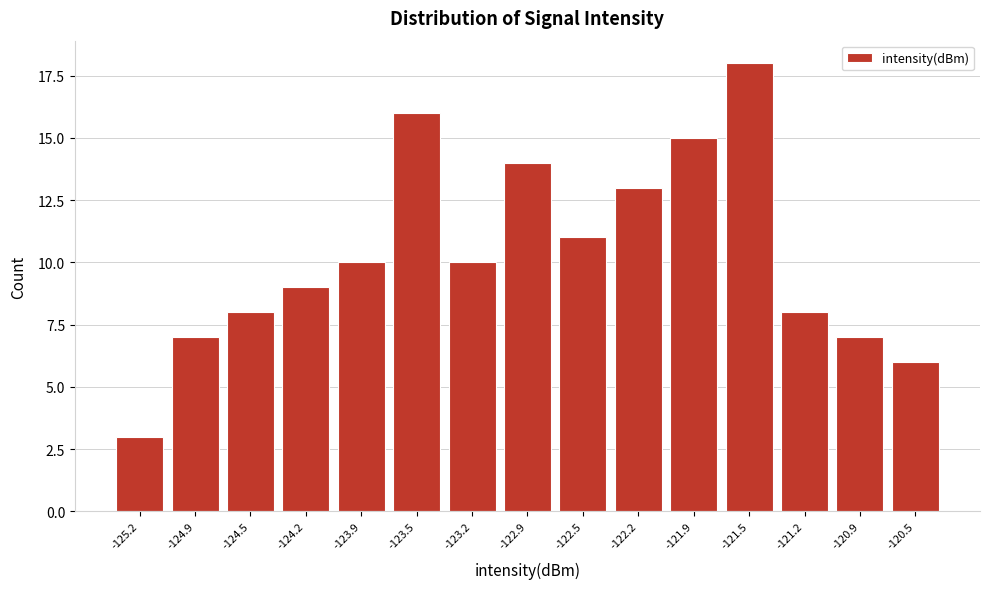

Reading left to right, what are all the values shown in this chart?

3	7	8	9	10	16	10	14	11	13	15	18	8	7	6